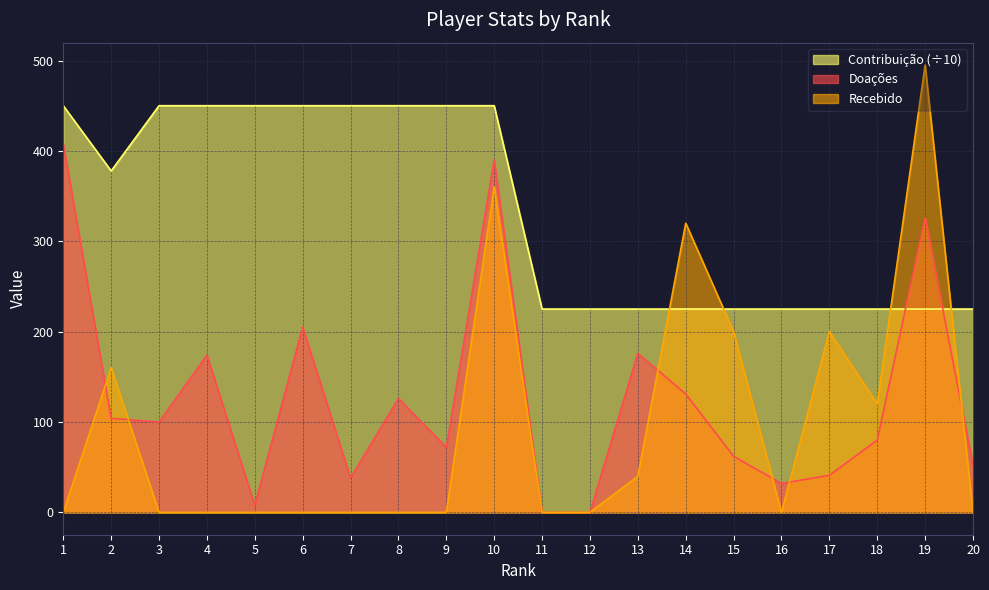

Where is the first local minimum for Doações?

3